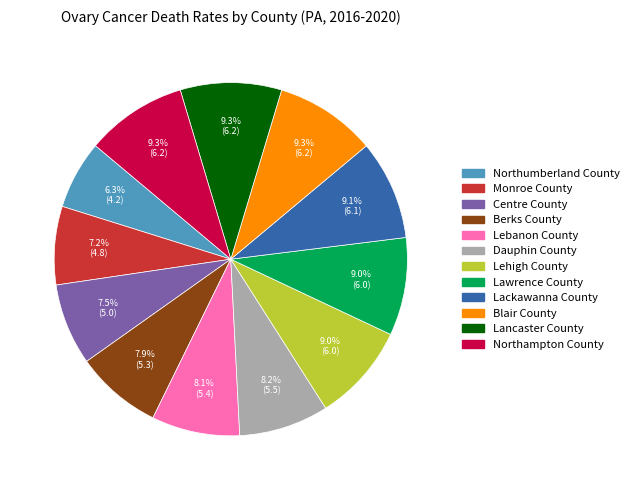

Is it true that Lawrence County is 14% of the pie?

False